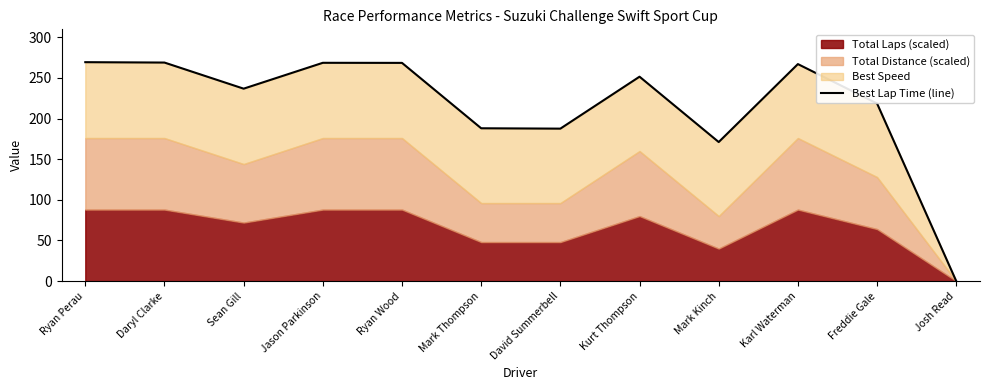

What is the sum of all values?

2596.0